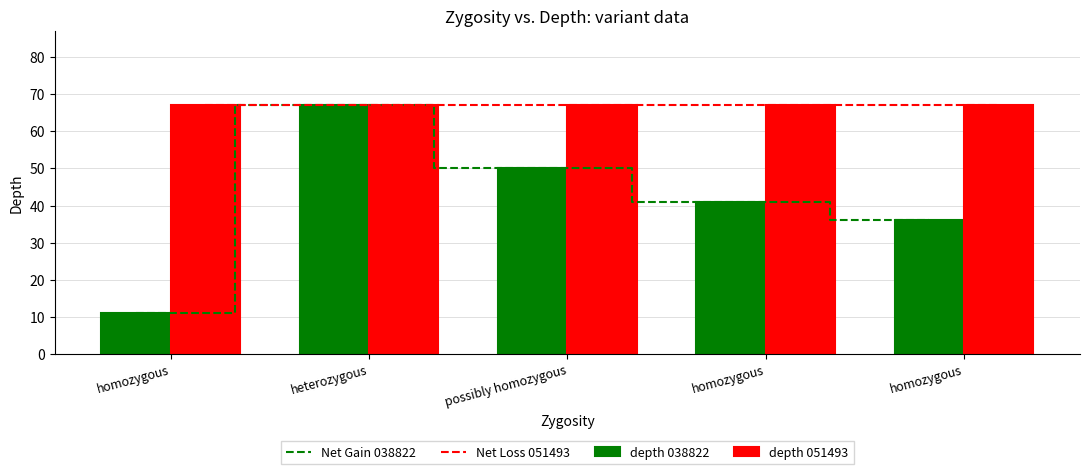

What is the difference between the highest and lowest values at possibly homozygous?

17.0